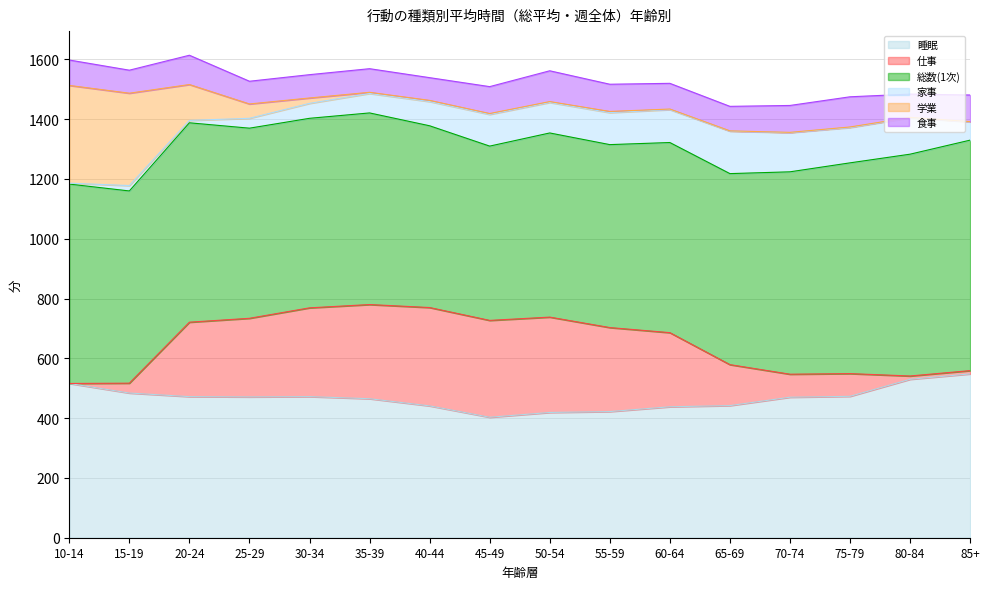

Is it true that 総数(1次) equals 231 at 45-49?

False